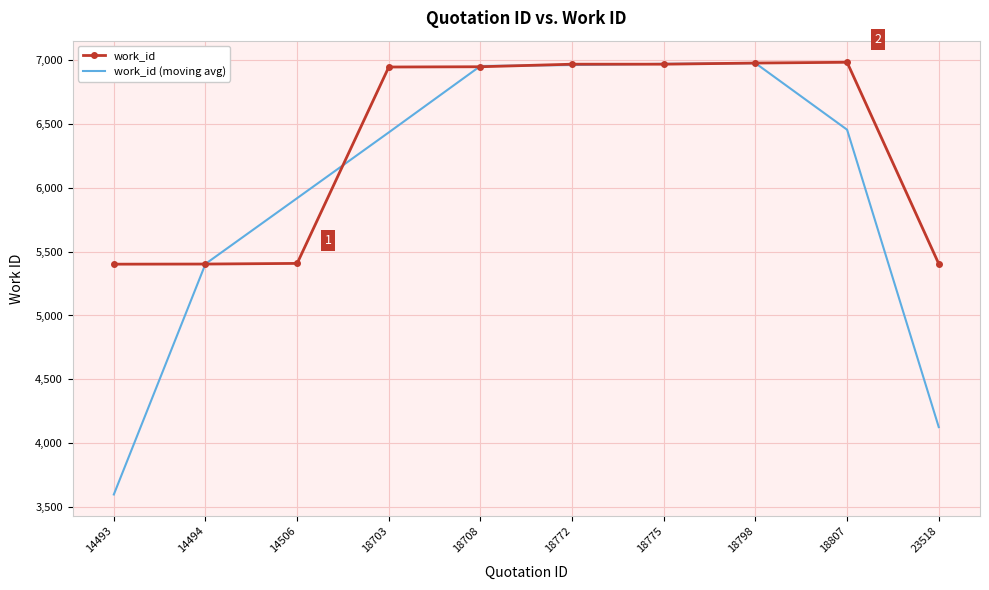

Rank the series by their average value, from lowest to highest.

work_id (moving avg), work_id